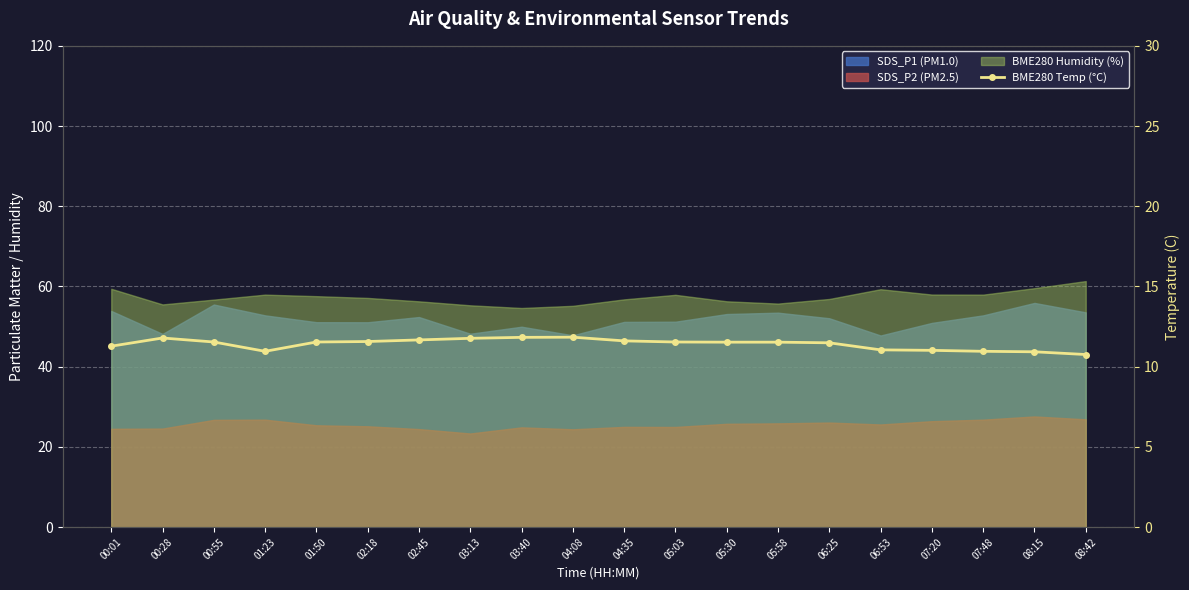

How many data points are less than 11?

4